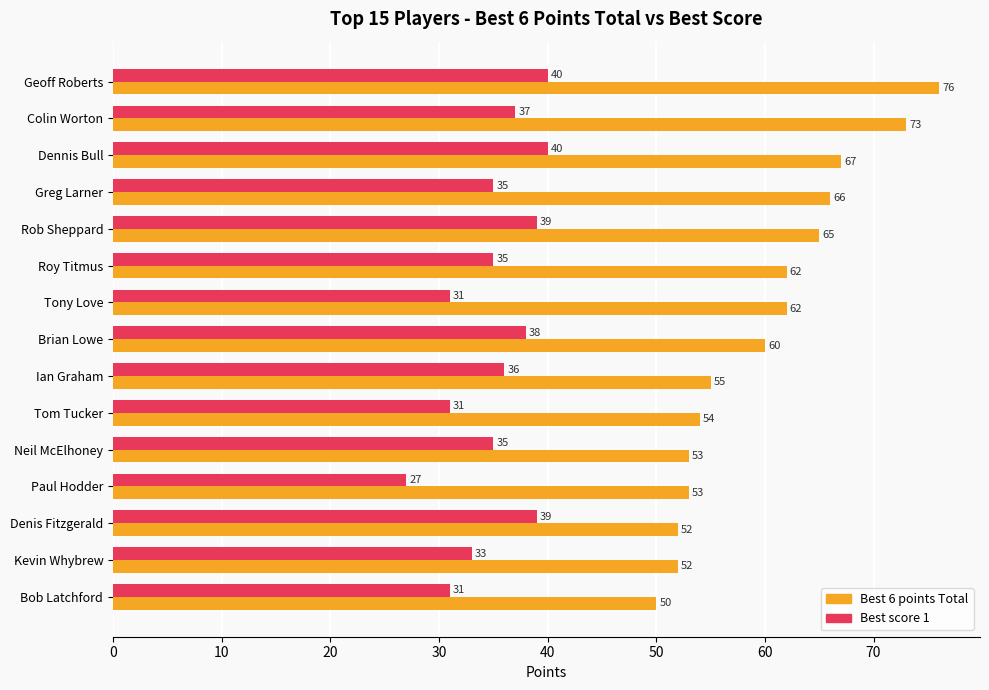

Is it true that Best 6 points Total equals 87 at Paul Hodder?

False